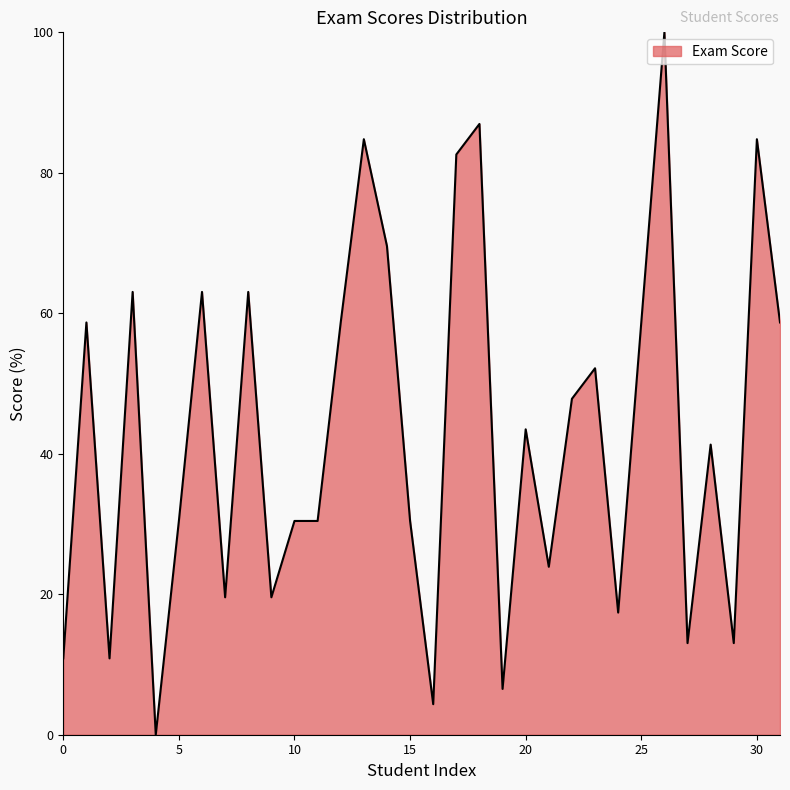

What is the greatest value displayed?

100.0